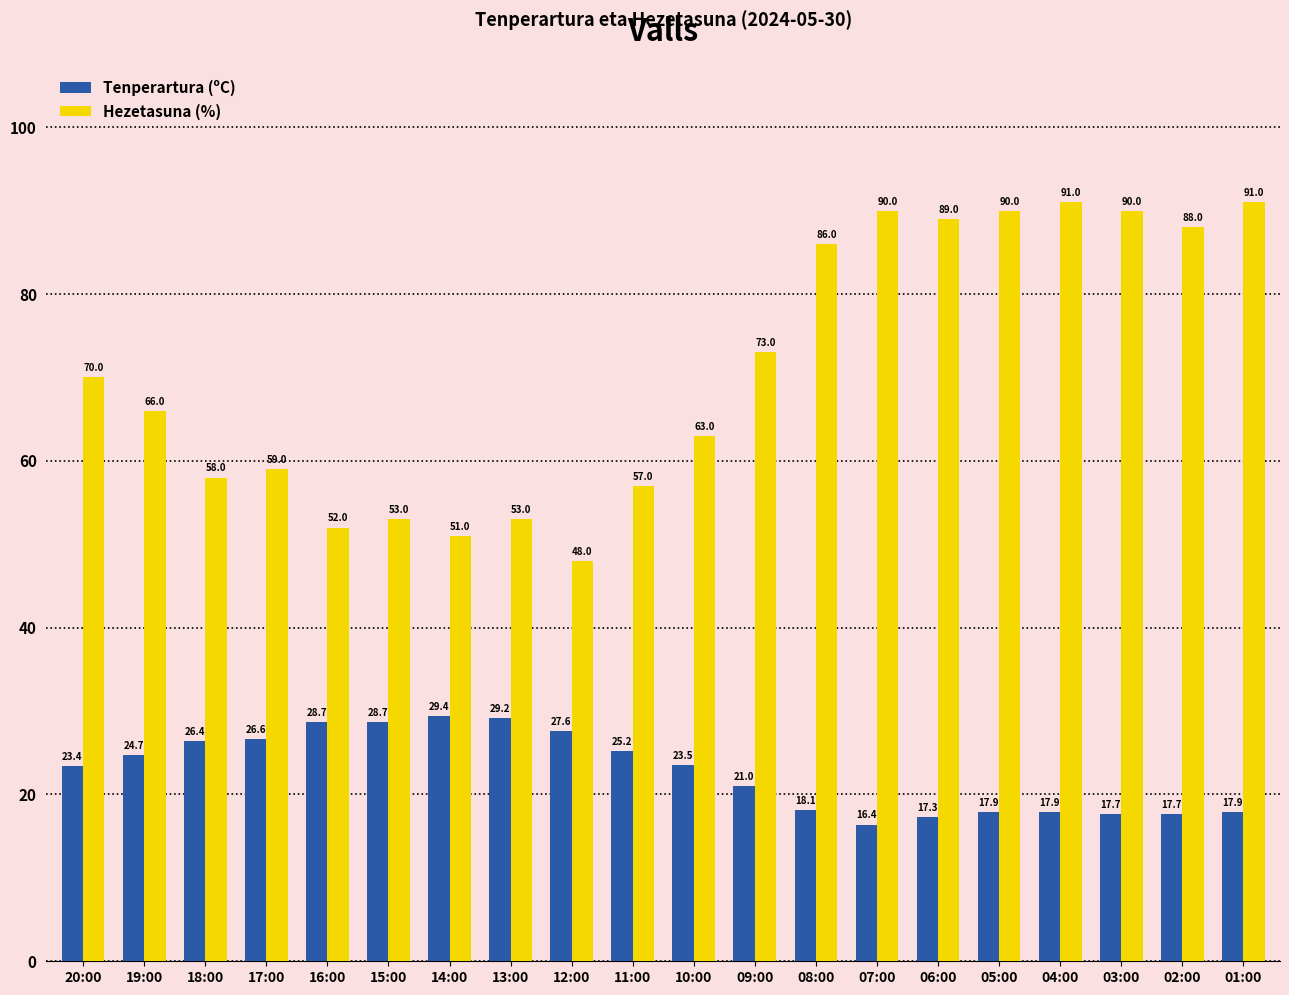

Is the value of Hezetasuna (%) at 03:00 greater than the value of Tenperartura (ºC) at 04:00?

Yes